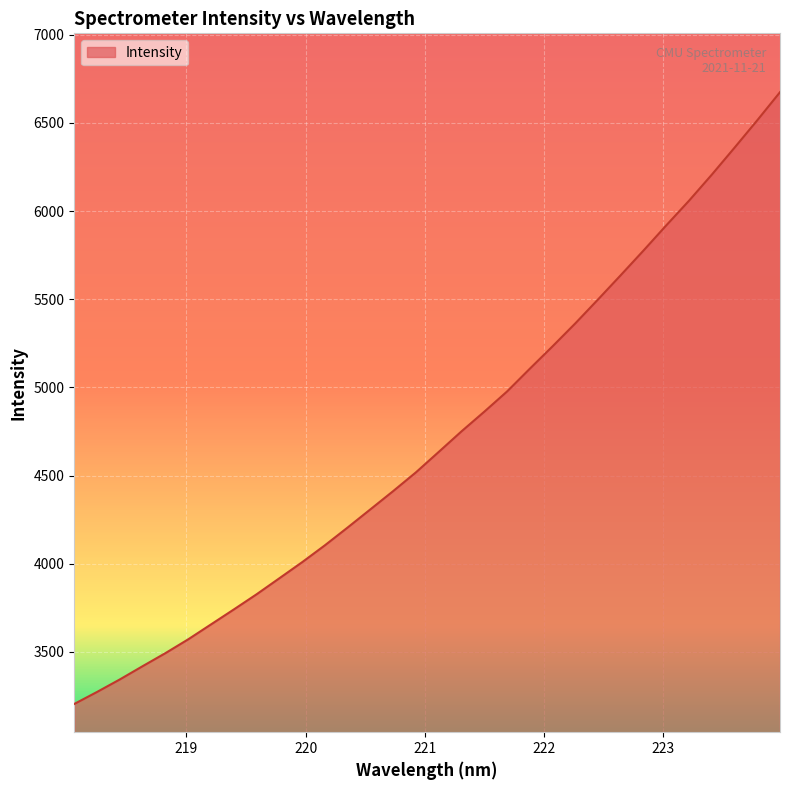

What is the minimum value shown in the chart?

3204.9